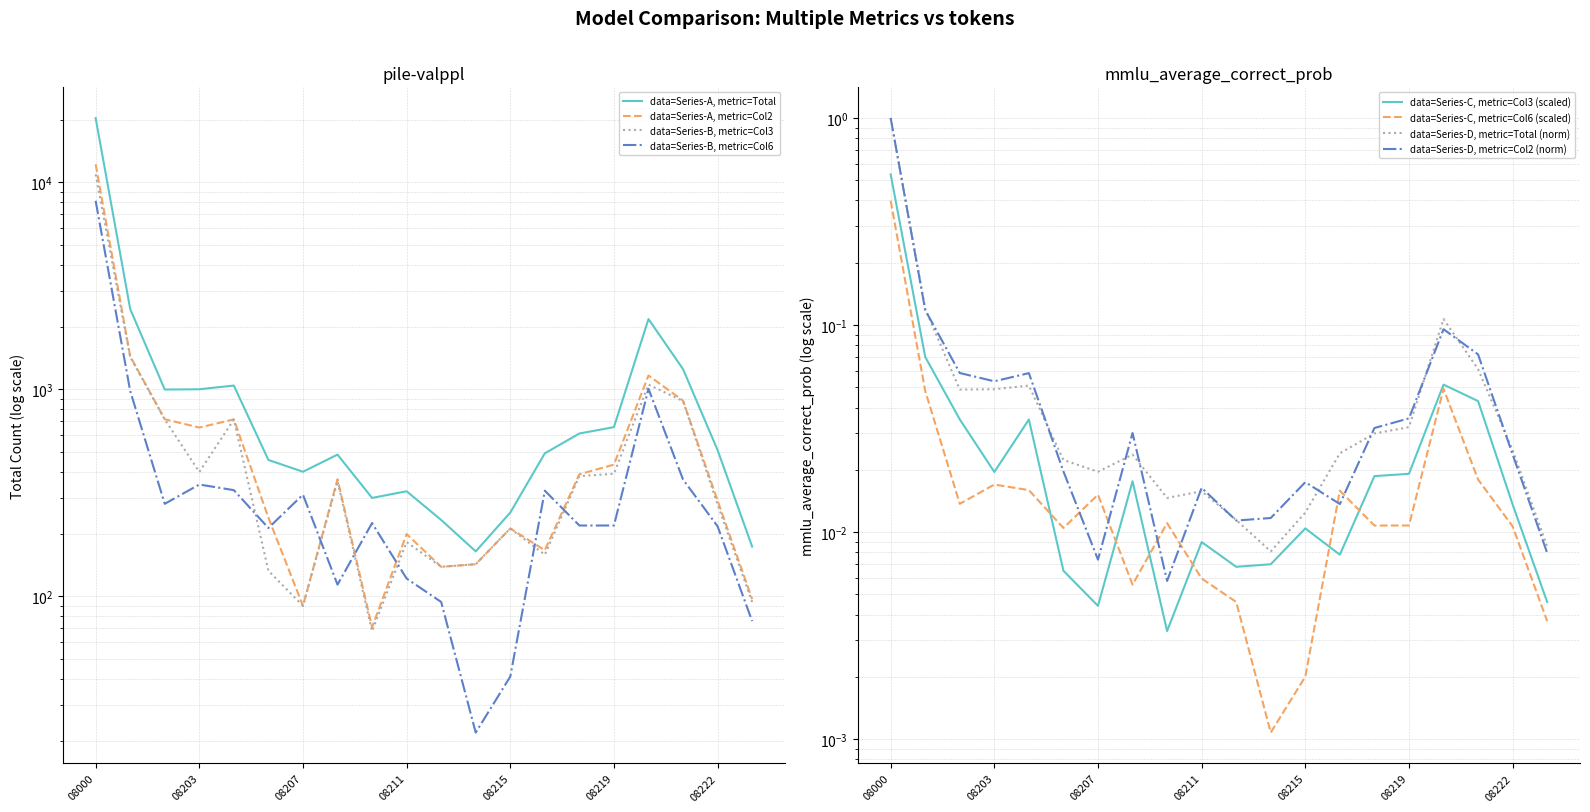

How many values in the Total series exceed 509?

9